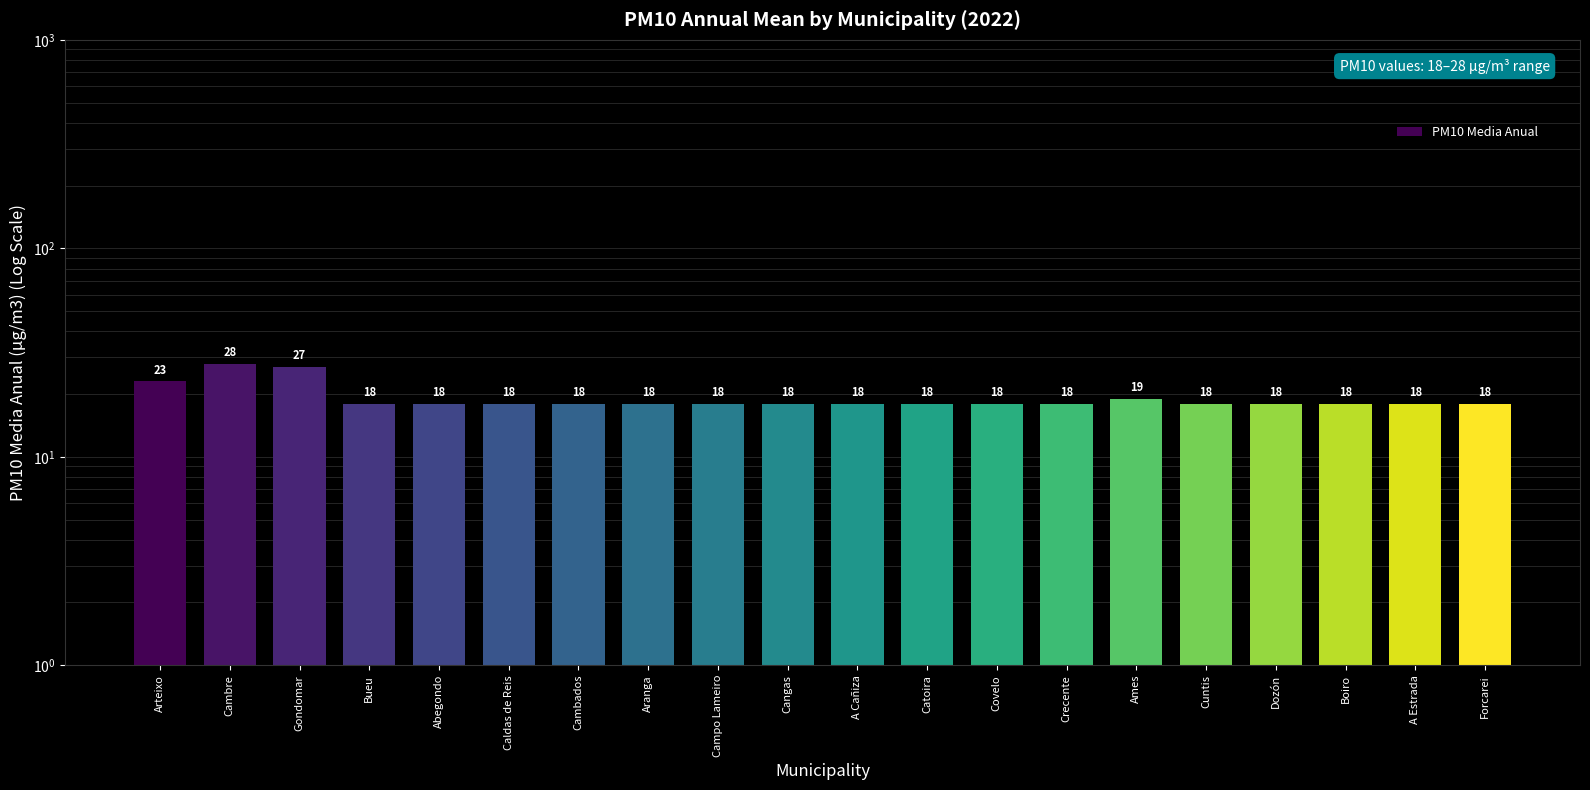

What is the ratio of the value at Cambados to the value at Ames?

0.9